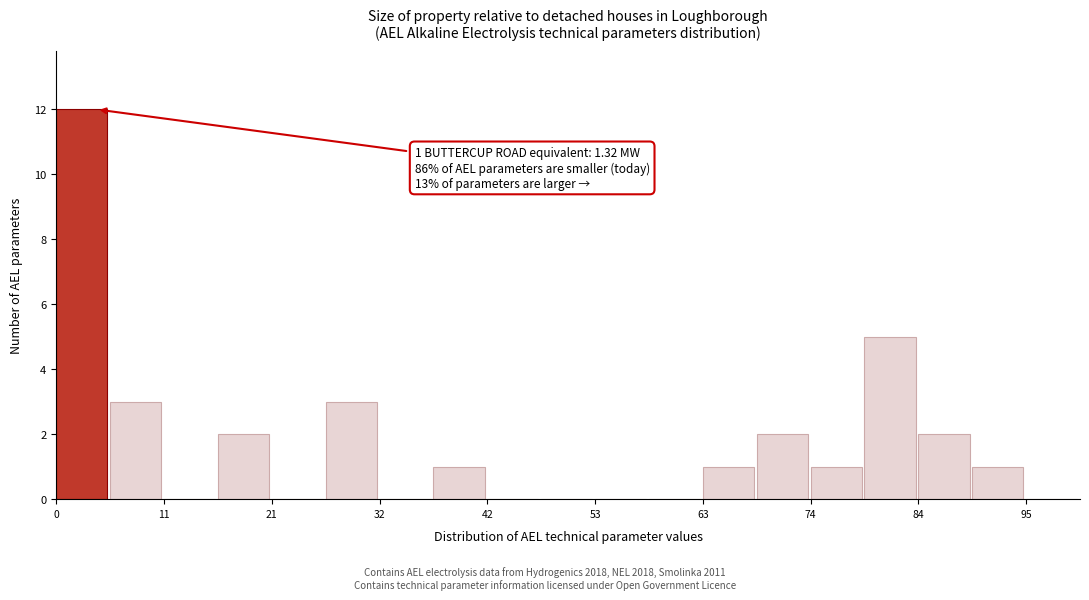

Around what value on the x-axis is the tallest bar? Give the approximate position of its centre, as read against the axis.

2